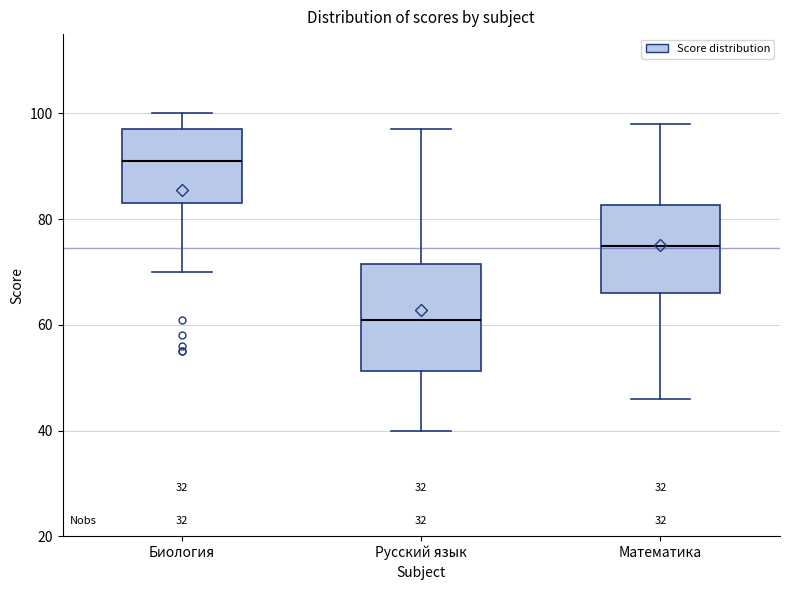

Reading left to right, read every box against the y-axis: the position of its median line, the range the box covers, and the ends of its whiskers. The values are not printed on the chart, so give them approximately, as read against the axis.

Биология: median 92, box 84 to 98, whiskers 70 to 100
Русский язык: median 62, box 52 to 72, whiskers 40 to 98
Математика: median 76, box 66 to 82, whiskers 46 to 98